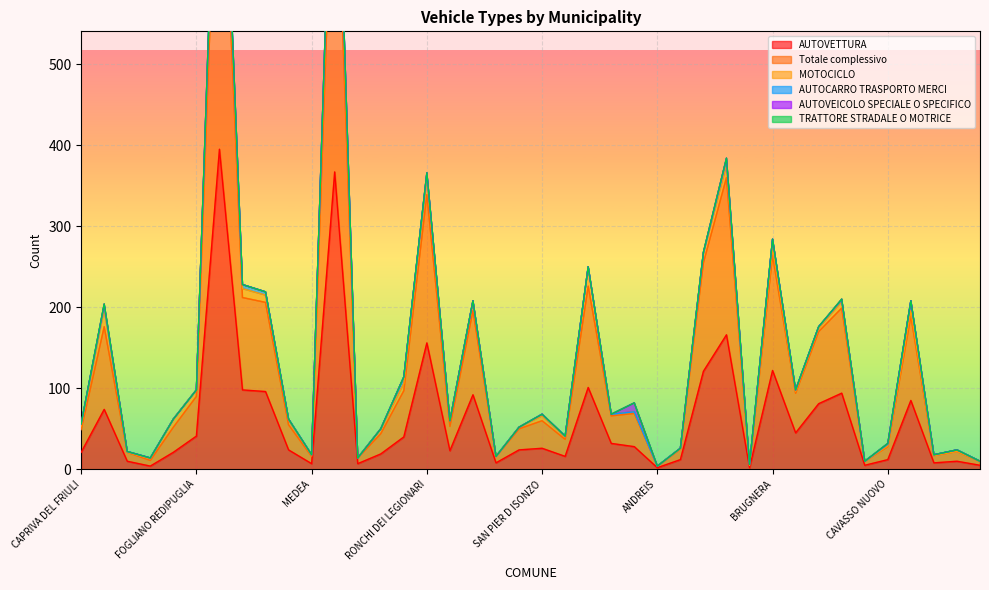

What are all the series names shown in the legend?

AUTOVETTURA, Totale complessivo, MOTOCICLO, AUTOCARRO TRASPORTO MERCI, AUTOVEICOLO SPECIALE O SPECIFICO, TRATTORE STRADALE O MOTRICE